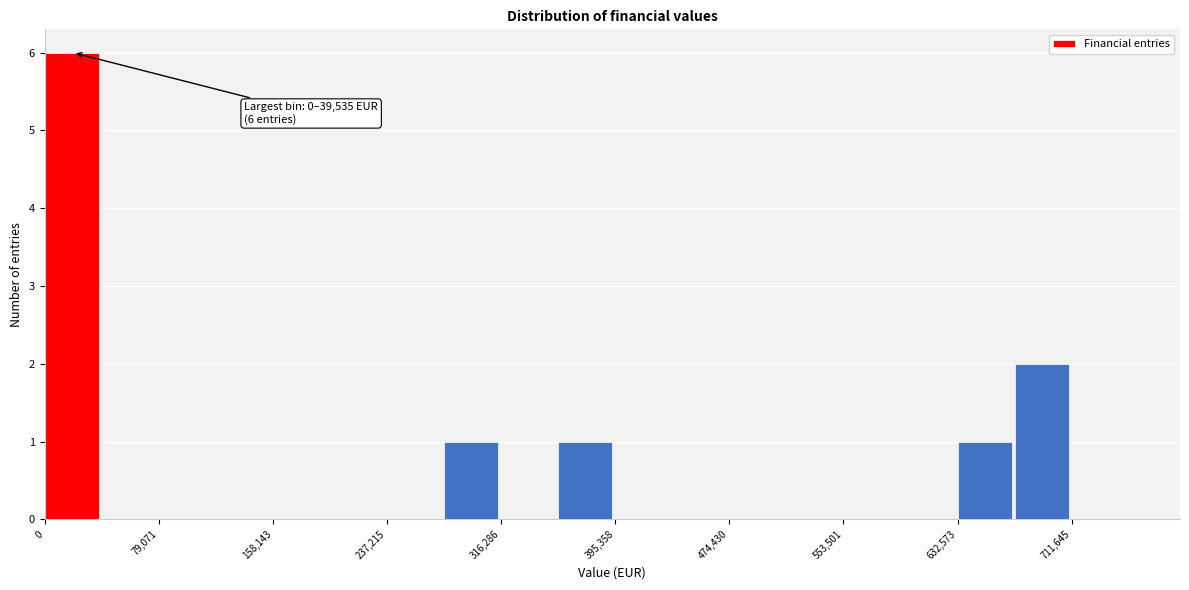

Read against the x-axis, roughly where is the centre of the tallest bar?

20000